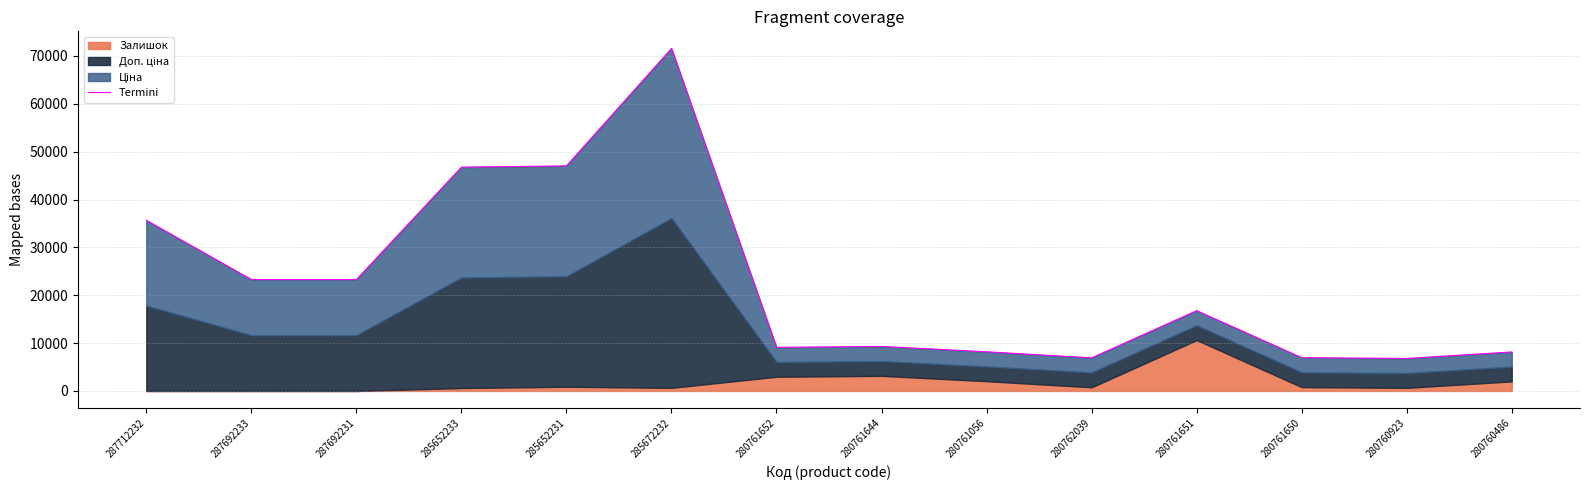

True or false: there are more than 2 points higher than both neighbors.

True